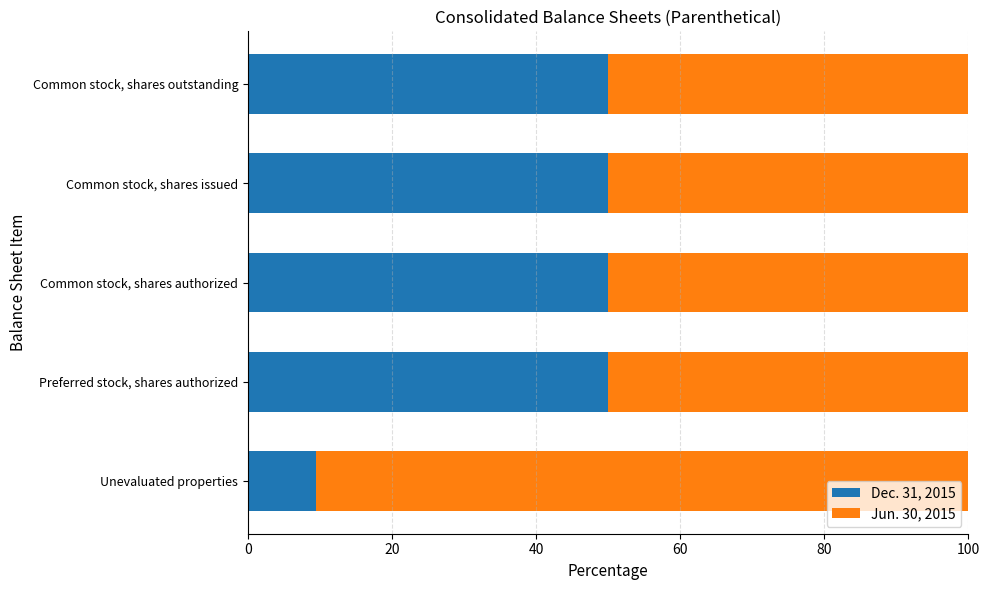

At which label does Dec. 31, 2015 reach its minimum?

Unevaluated properties